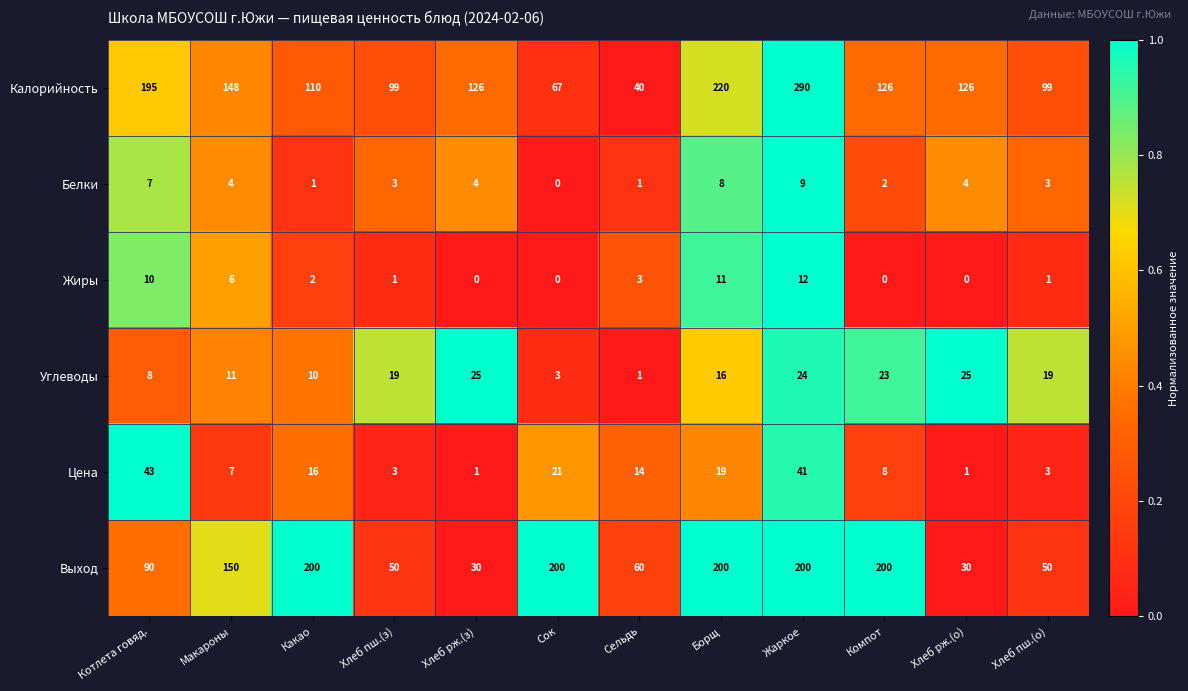

The value of Выход at Хлеб рж.(з) is 30. True or false?

True